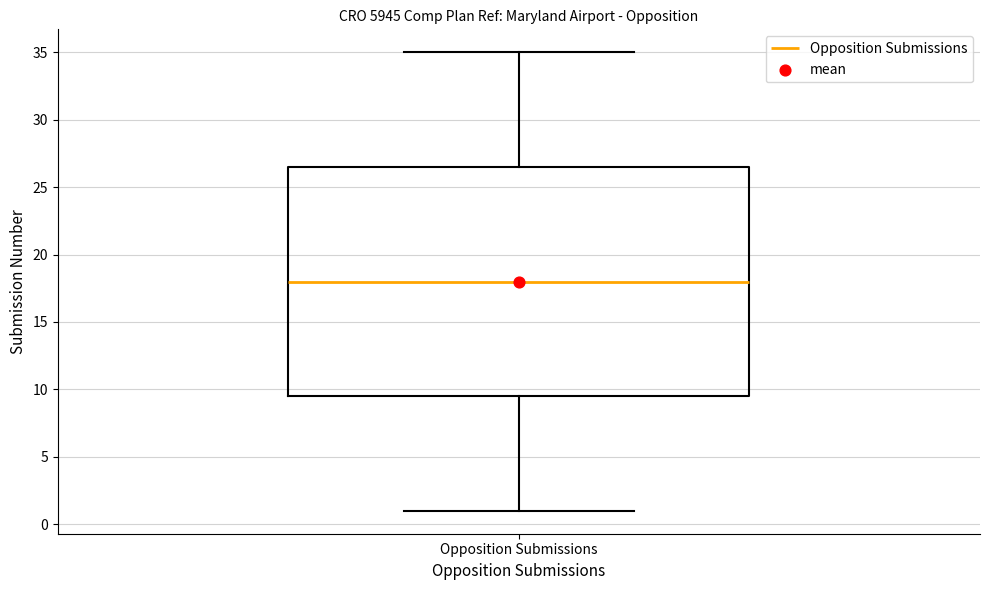

Read this box plot against the y-axis: the position of the median line, the range covered by the box, and the ends of both whiskers. The values are not printed on the chart, so give them approximately, as read against the axis.

median 18.0, box 9.5 to 26.5, whiskers 1.0 to 35.0